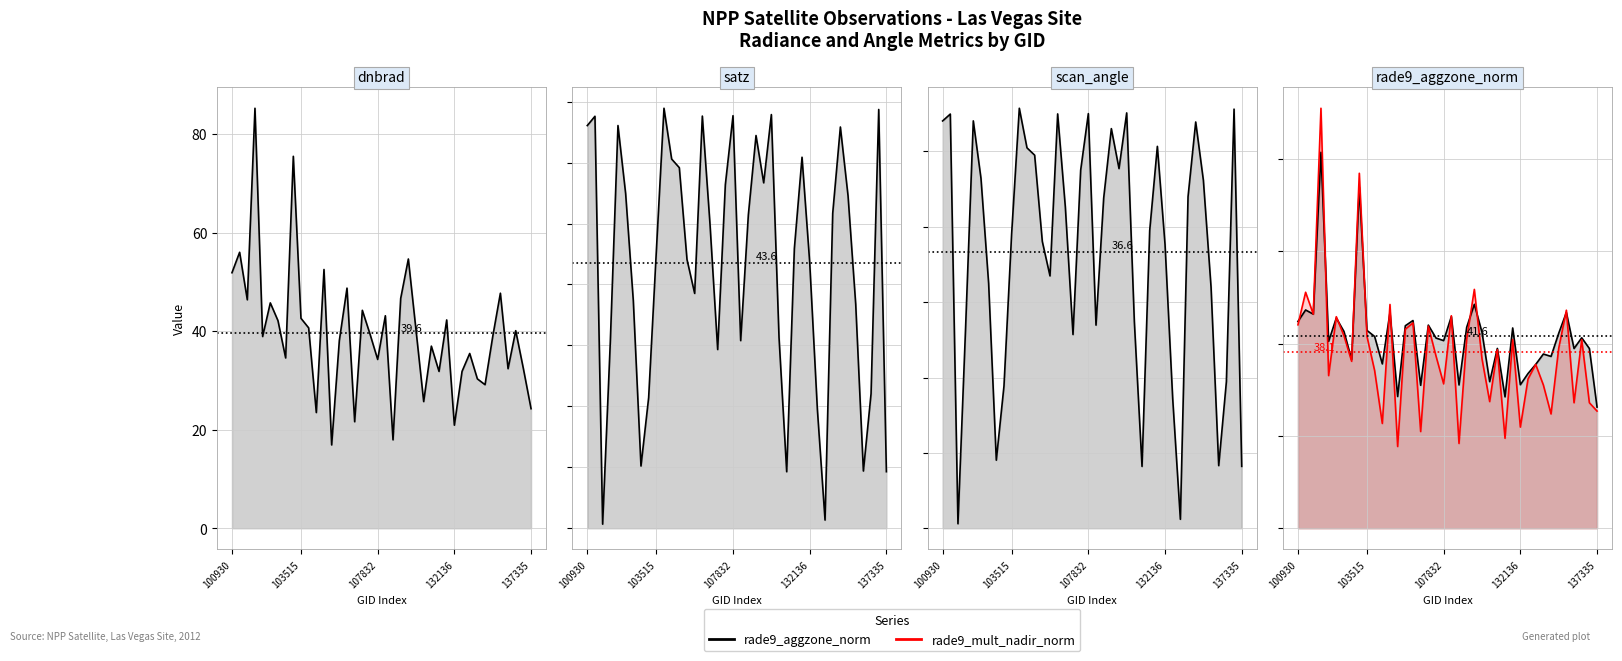

What is the difference between the dnbrad_line values at 21 and 17?

26.3